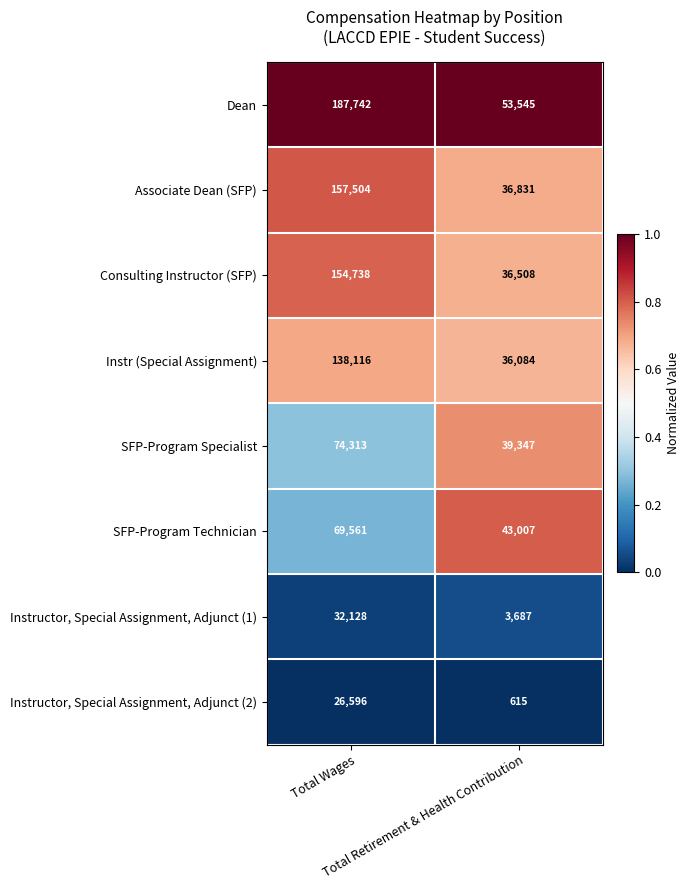

What is the minimum value shown in the chart?

615